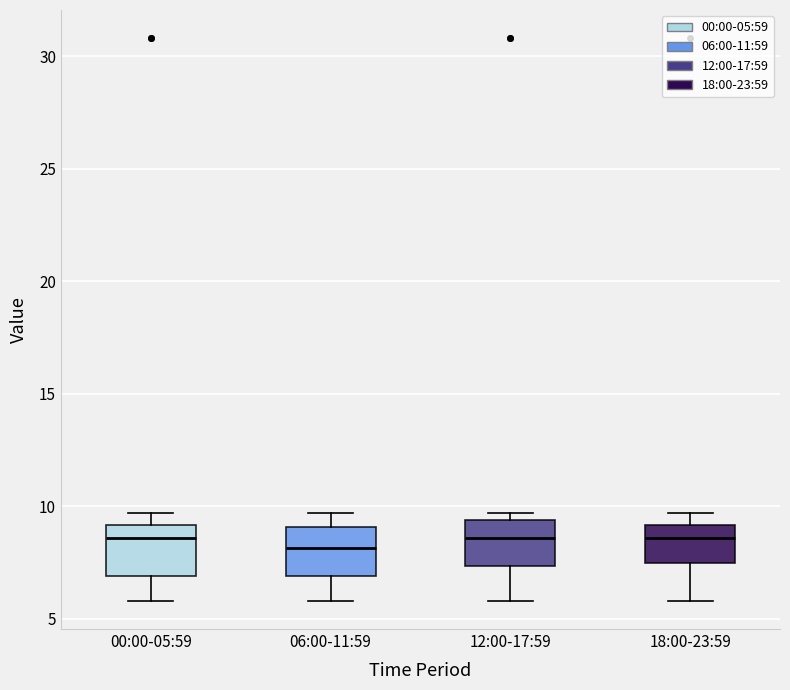

Reading left to right, read every box against the y-axis: the position of its median line, the range the box covers, and the ends of its whiskers. The values are not printed on the chart, so give them approximately, as read against the axis.

00:00-05:59: median 8.5, box 7.0 to 9.0, whiskers 6.0 to 9.5
06:00-11:59: median 8.0, box 7.0 to 9.0, whiskers 6.0 to 9.5
12:00-17:59: median 8.5, box 7.5 to 9.5, whiskers 6.0 to 9.5 (just above the box's upper edge)
18:00-23:59: median 8.5, box 7.5 to 9.0, whiskers 6.0 to 9.5